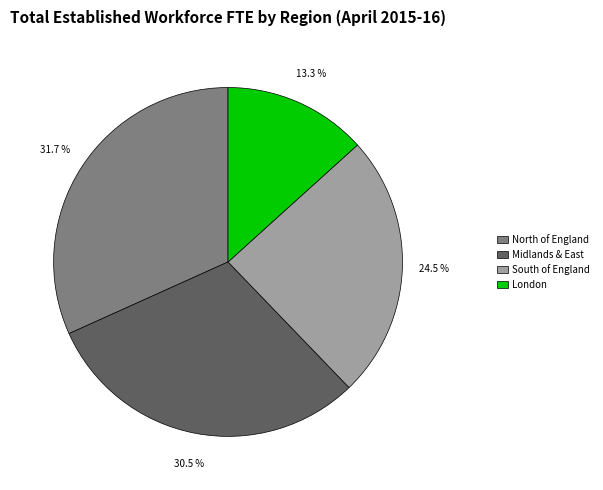

Count the number of slices in the pie.

4